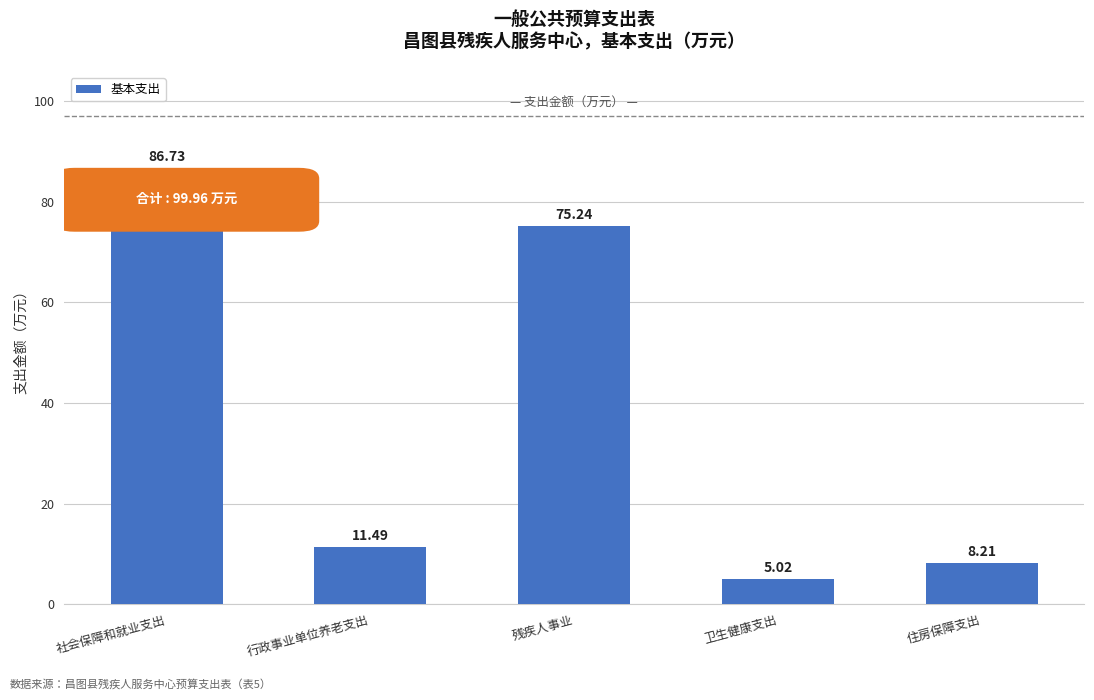

Reading left to right, what are all the values shown in this chart?

86.7	11.5	75.2	5.0	8.2